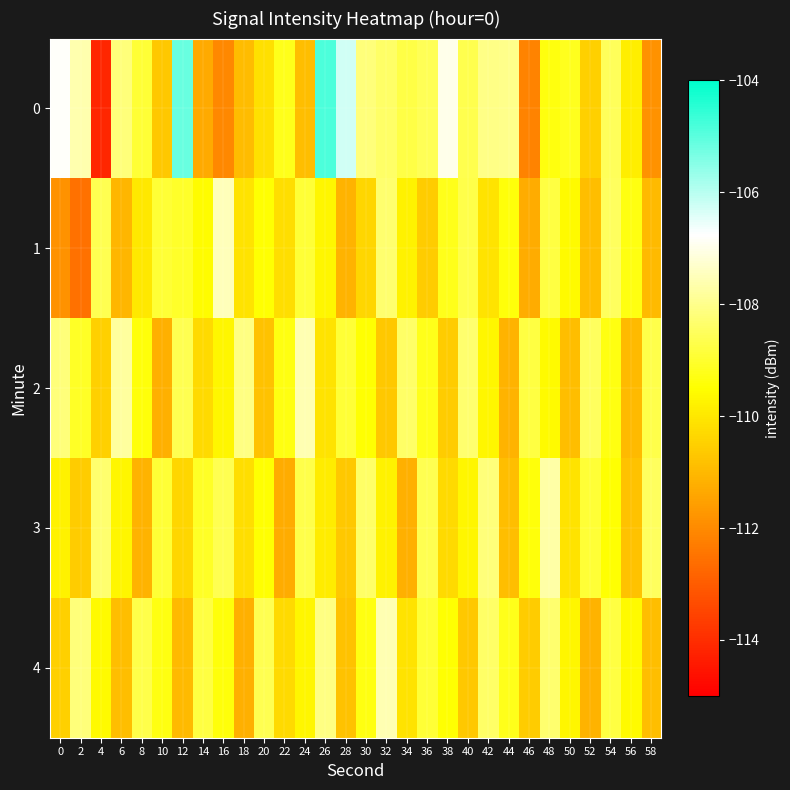

Which has a higher value, 6 or 16?

6